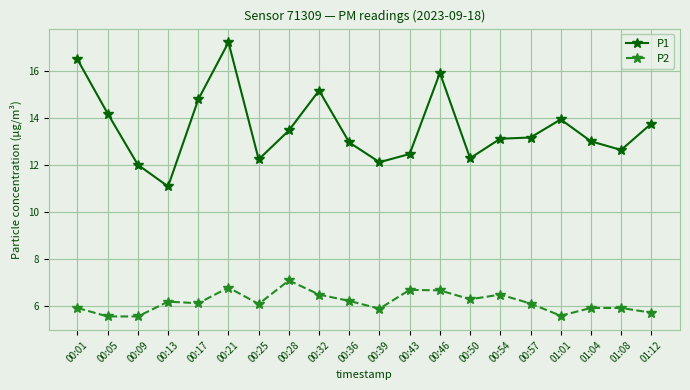

Rank the series by their maximum value, from lowest to highest.

P2, P1